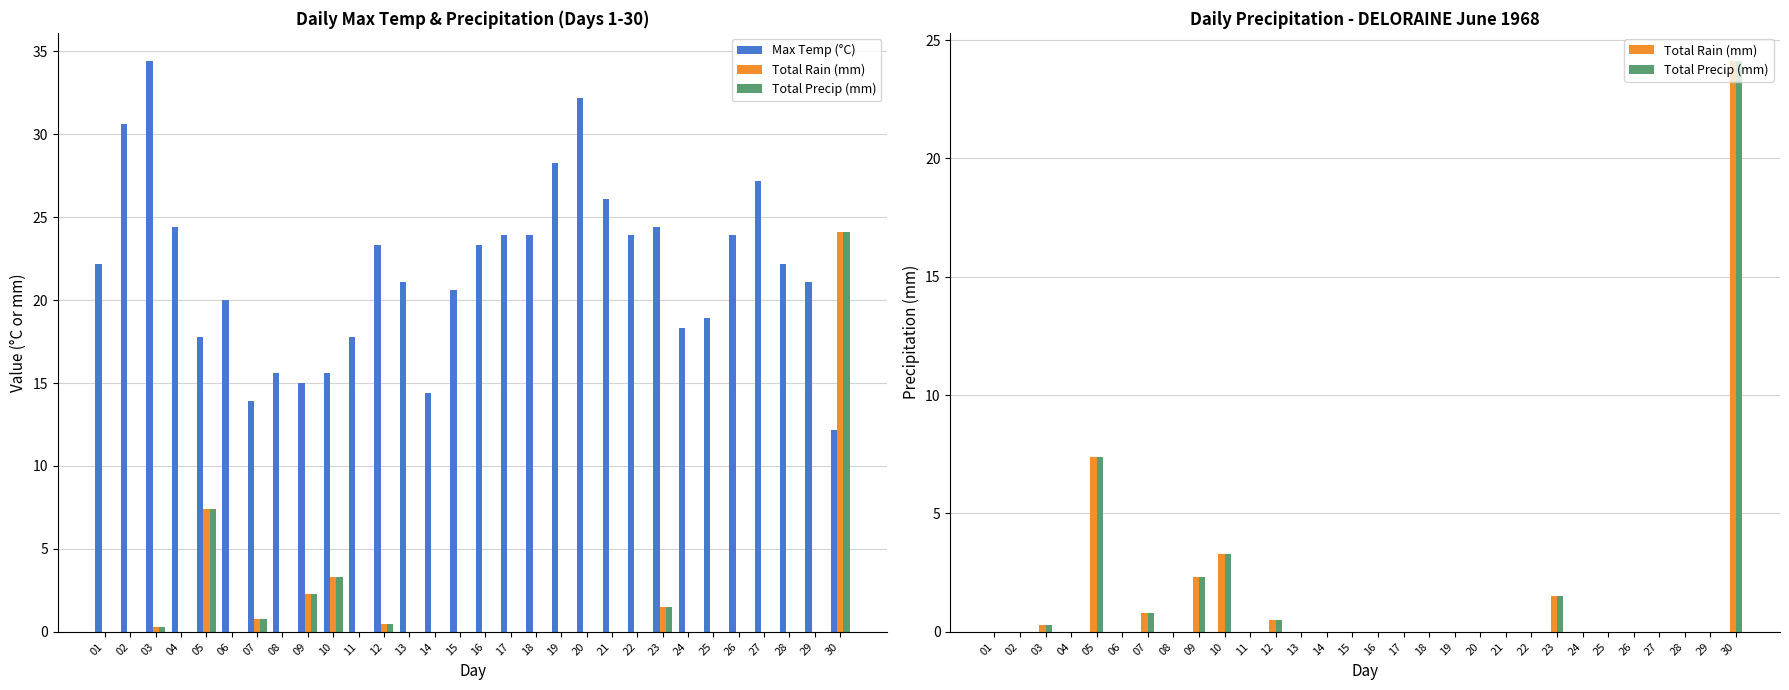

Reading left to right, extract all data points from this chart.

Max Temp (°C): 22.2	30.6	34.4	24.4	17.8	20.0	13.9	15.6	15.0	15.6	17.8	23.3	21.1	14.4	20.6	23.3	23.9	23.9	28.3	32.2	26.1	23.9	24.4	18.3	18.9	23.9	27.2	22.2	21.1	12.2
Total Rain (mm): 0.0	0.0	0.3	0.0	7.4	0.0	0.8	0.0	2.3	3.3	0.0	0.5	0.0	0.0	0.0	0.0	0.0	0.0	0.0	0.0	0.0	0.0	1.5	0.0	0.0	0.0	0.0	0.0	0.0	24.1
Total Precip (mm): 0.0	0.0	0.3	0.0	7.4	0.0	0.8	0.0	2.3	3.3	0.0	0.5	0.0	0.0	0.0	0.0	0.0	0.0	0.0	0.0	0.0	0.0	1.5	0.0	0.0	0.0	0.0	0.0	0.0	24.1